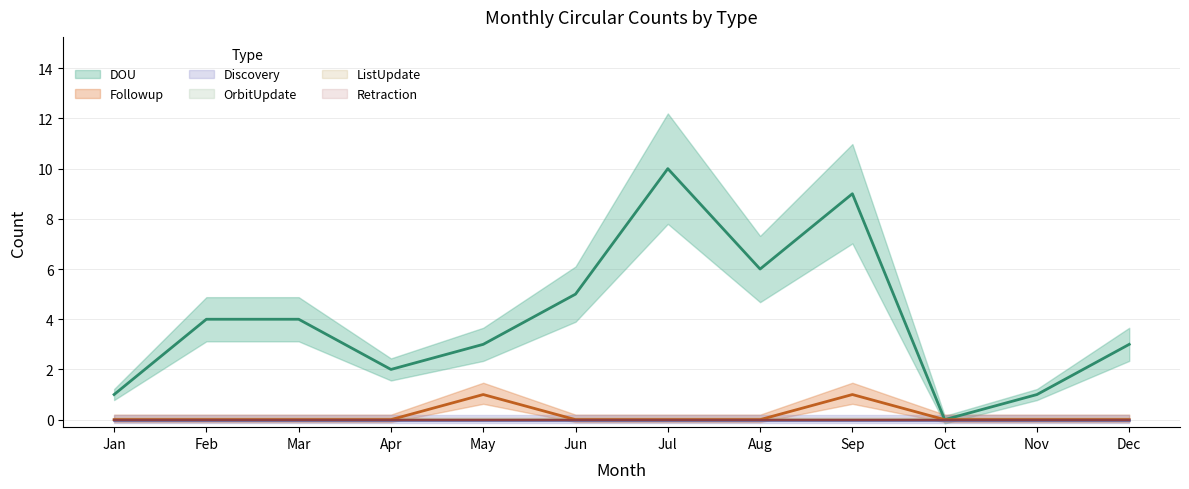

Reading right to left, extract all data points from this chart.

DOU: 3	1	0	9	6	10	5	3	2	4	4	1
Followup: 0	0	0	1	0	0	0	1	0	0	0	0
Discovery: 0	0	0	0	0	0	0	0	0	0	0	0
OrbitUpdate: 0	0	0	0	0	0	0	0	0	0	0	0
ListUpdate: 0	0	0	0	0	0	0	0	0	0	0	0
Retraction: 0	0	0	0	0	0	0	0	0	0	0	0